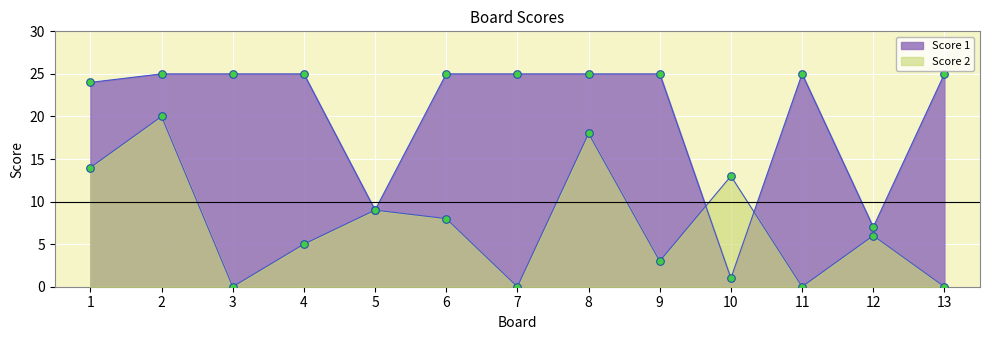

Which series reaches the minimum Y coordinate?

Score 2